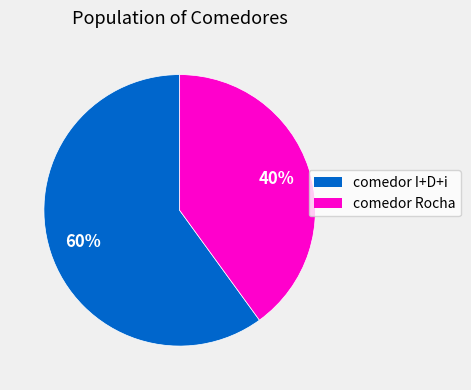

What is the largest slice in the pie chart?

comedor I+D+i